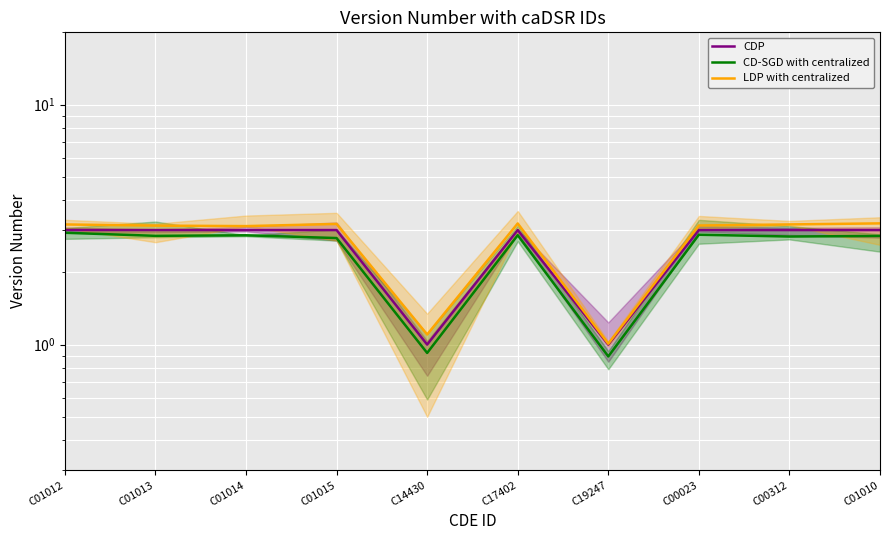

Read the CD-SGD with centralized value at C01014.

2.9